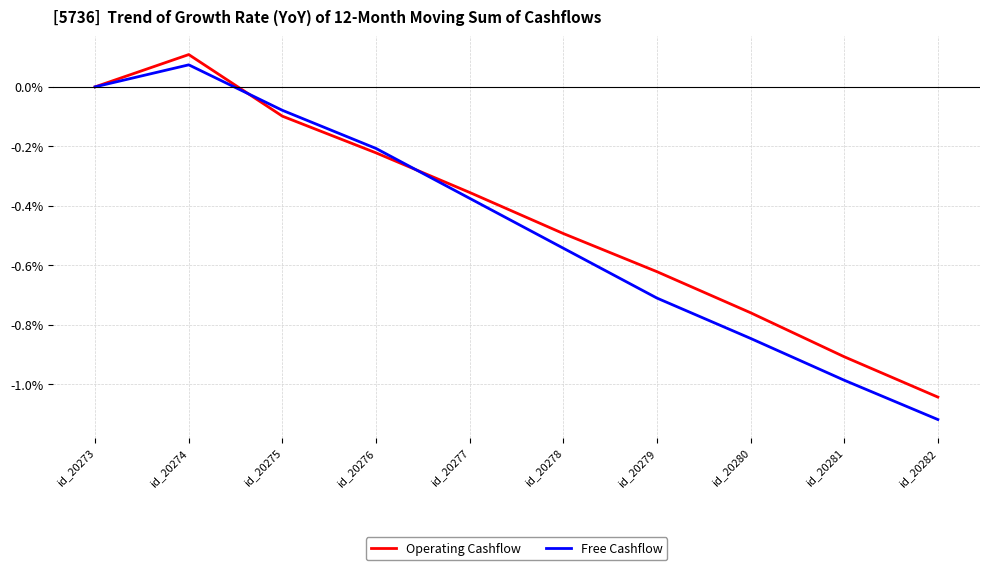

True or false: Free Cashflow has a value of -0.0 at id_20275.

False